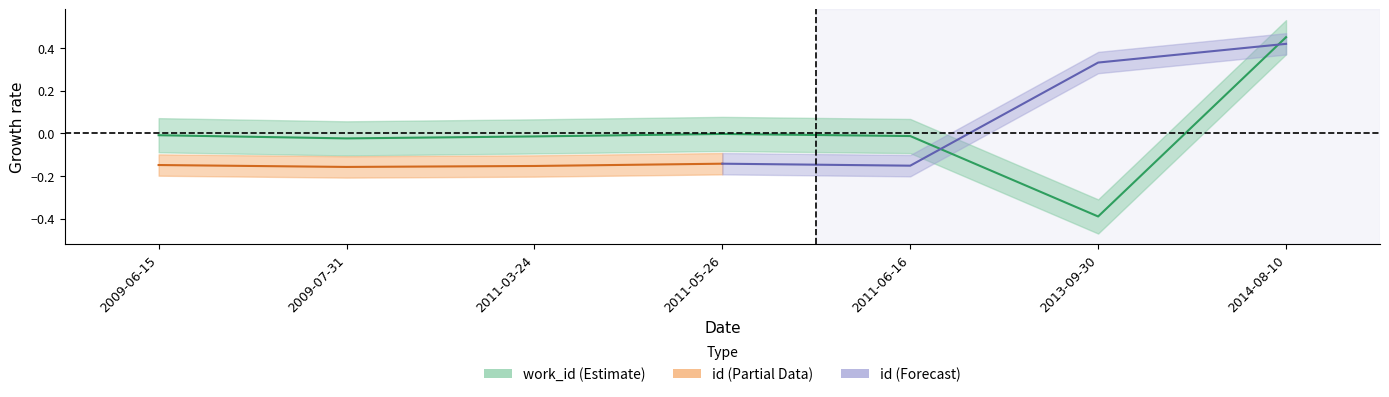

True or false: the data shows -0.2 at 2013-09-30.

False